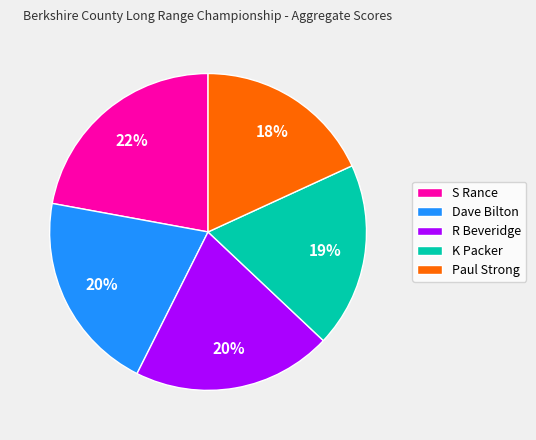

Is it true that K Packer is 19% of the pie?

True